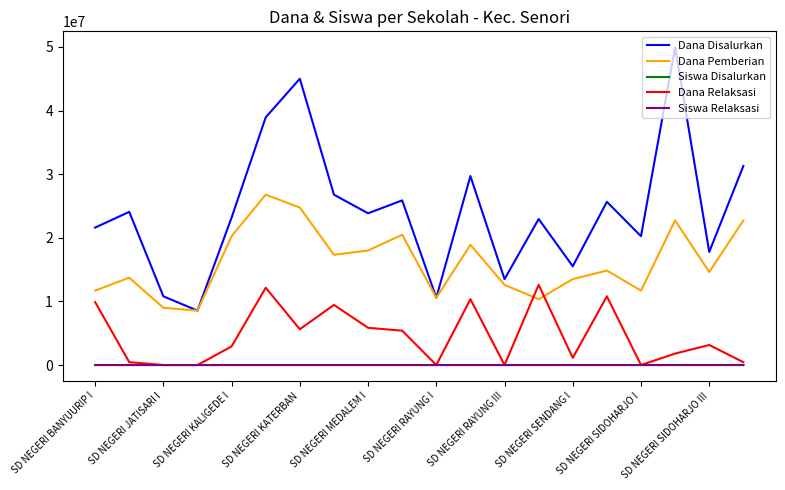

True or false: Dana Disalurkan and Siswa Relaksasi intersect in this chart.

False